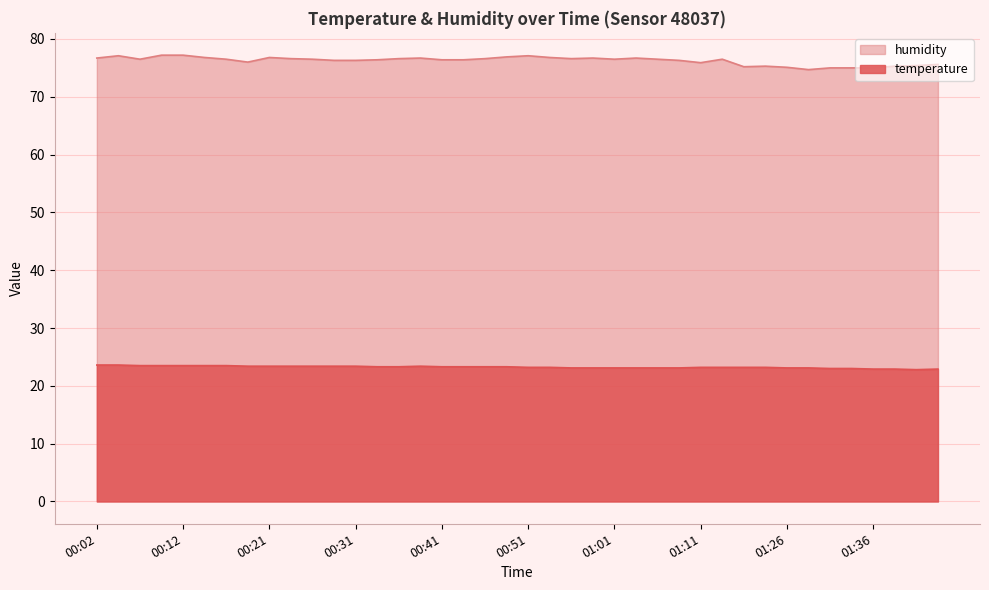

Which series has the largest total across all categories?

humidity